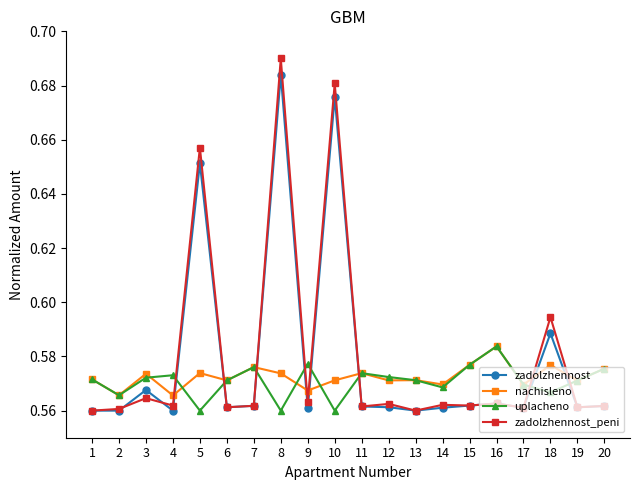

The value of zadolzhennost_peni at 2 is 1.0. True or false?

False